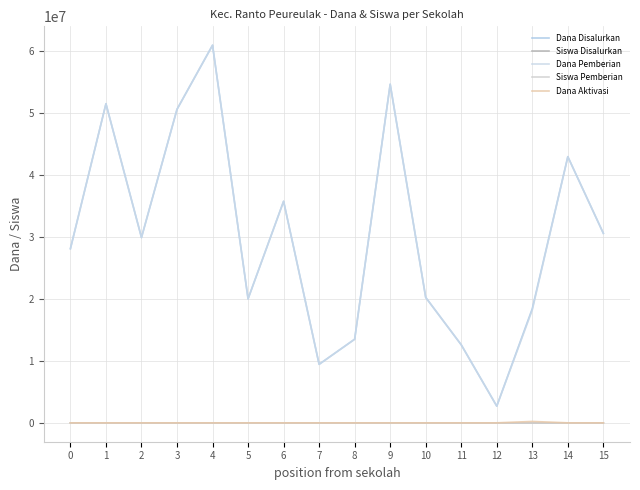

What is the highest value of the Dana Disalurkan series?

60975000